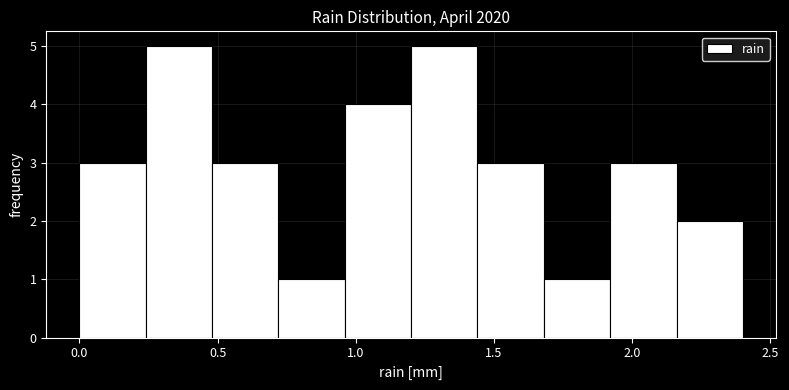

Reading left to right, transcribe this chart: for each bar, give the range it covers on the x-axis and its height. Neither the bar edges nor the heights are printed on the chart, so give them approximately, as read against the axes.

0.00 to 0.24: 3
0.24 to 0.48: 5
0.48 to 0.72: 3
0.72 to 0.96: 1
0.96 to 1.20: 4
1.20 to 1.44: 5
1.44 to 1.68: 3
1.68 to 1.92: 1
1.92 to 2.16: 3
2.16 to 2.40: 2